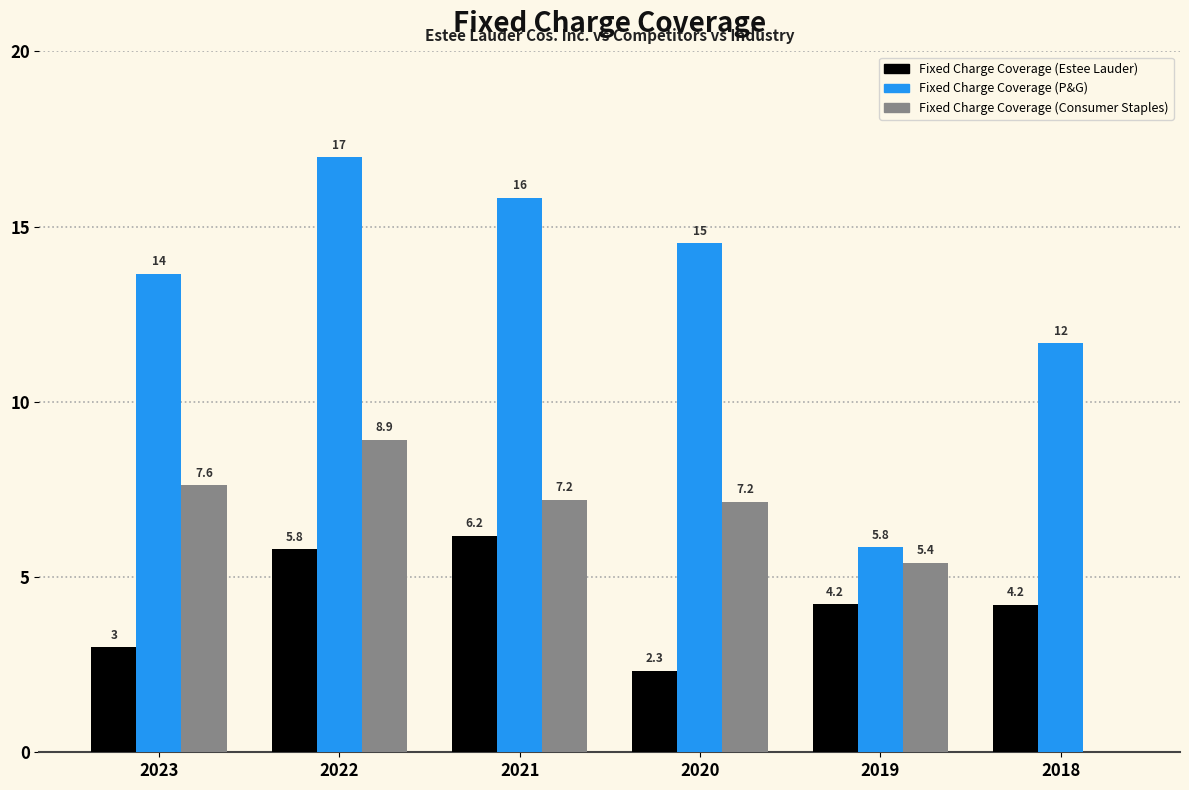

What is the sum of all Fixed Charge Coverage (P&G) values?

78.5